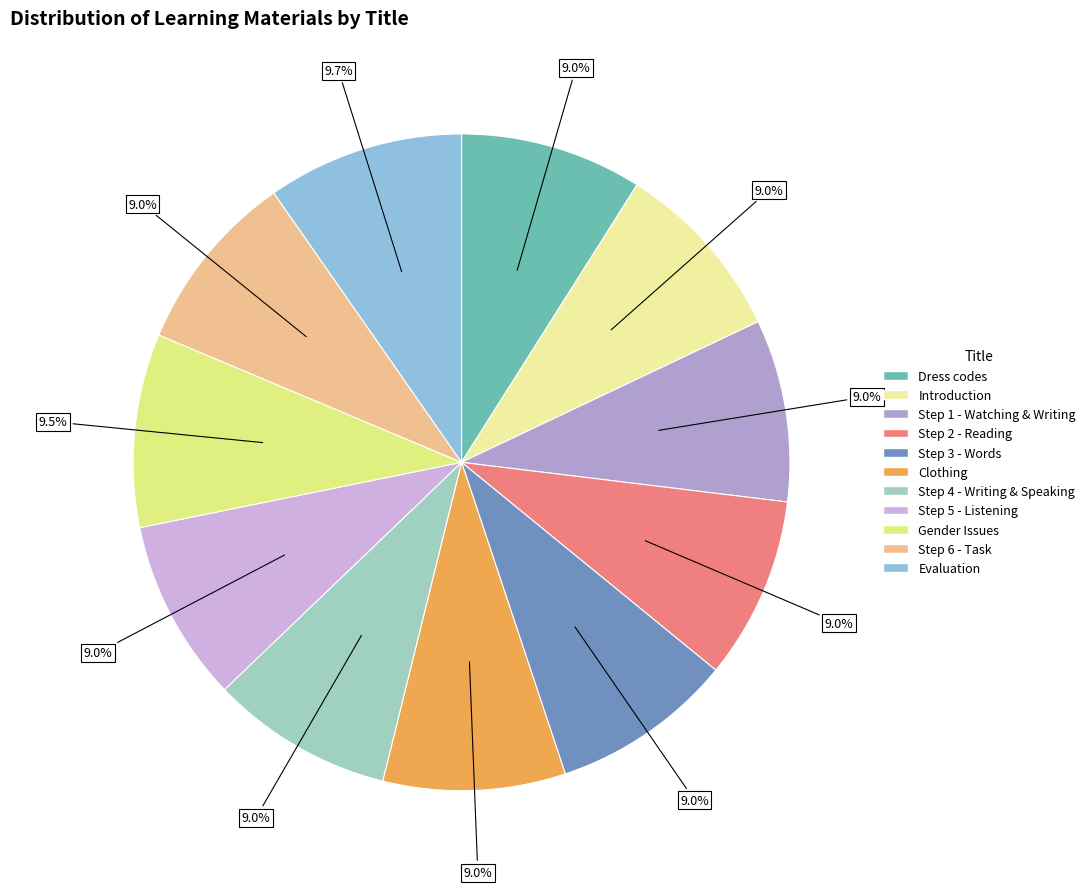

How many slices are in this pie chart?

11